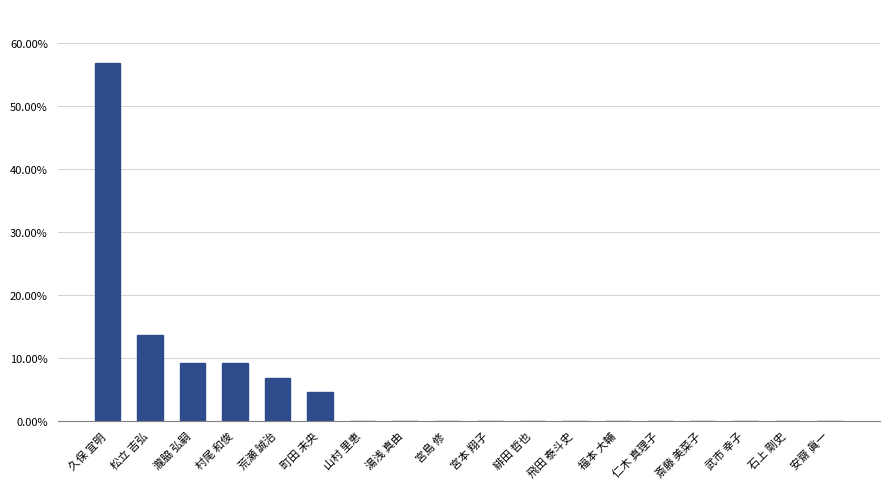

What is the greatest value displayed?

0.6